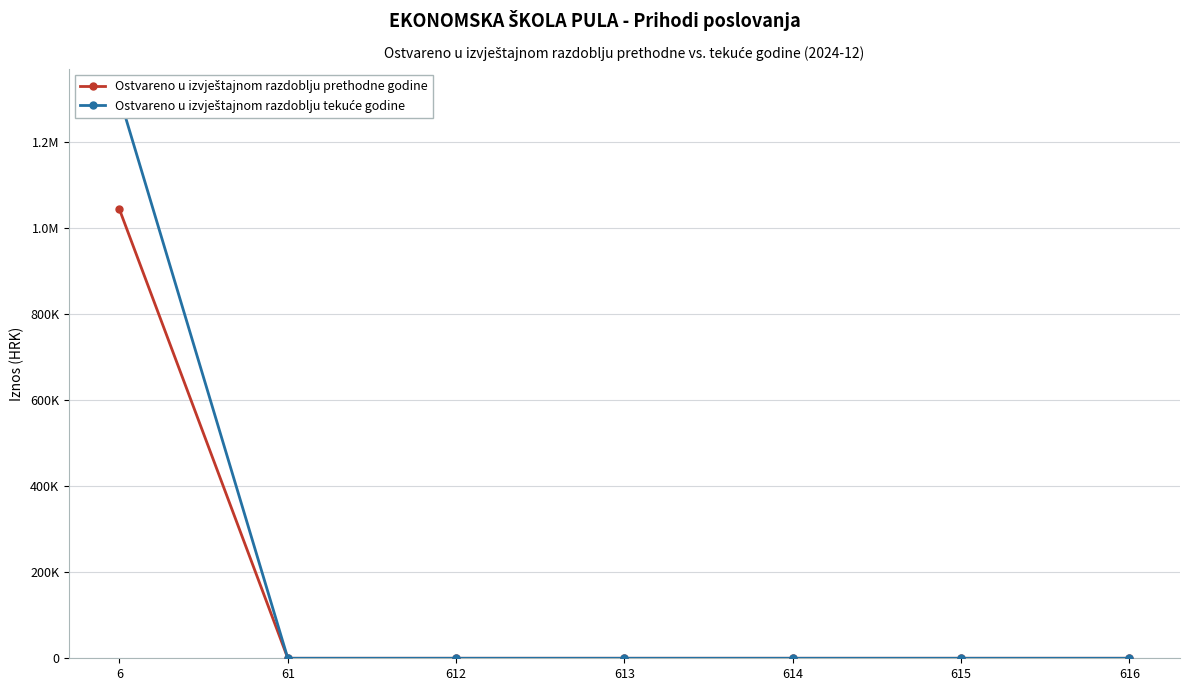

True or false: Ostvareno u izvještajnom razdoblju tekuće godine and Ostvareno u izvještajnom razdoblju prethodne godine intersect in this chart.

False